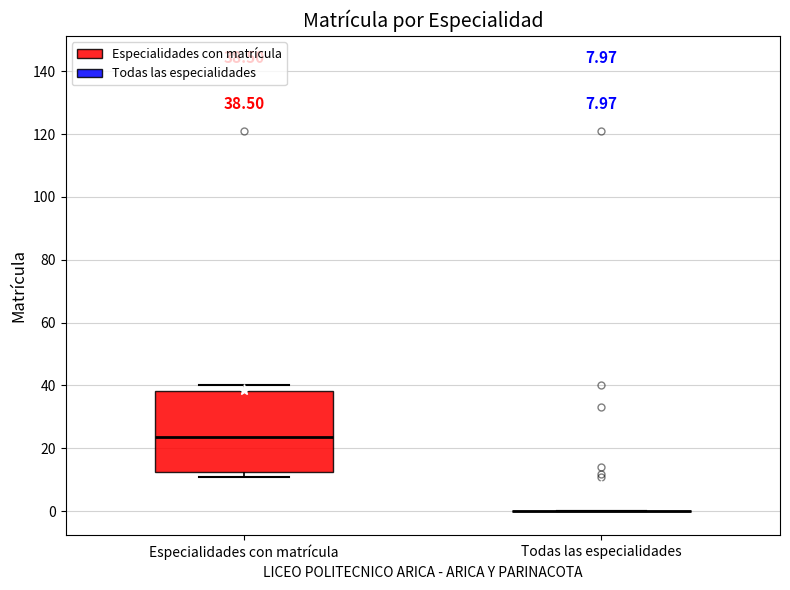

Comparing the boxes themselves (not the whiskers), which one is the tallest?

Especialidades con matrícula